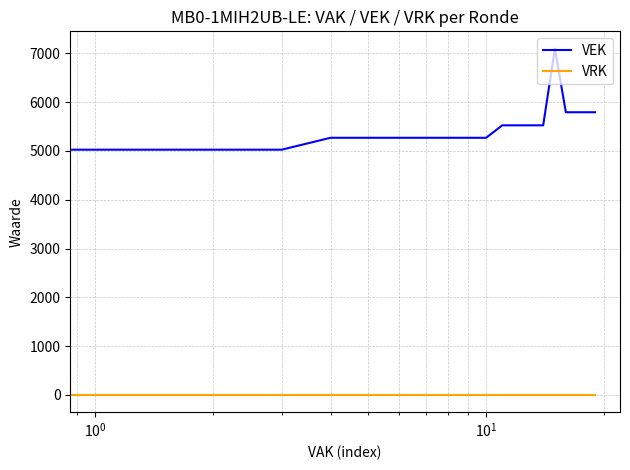

True or false: VEK and VRK cross at least once.

False